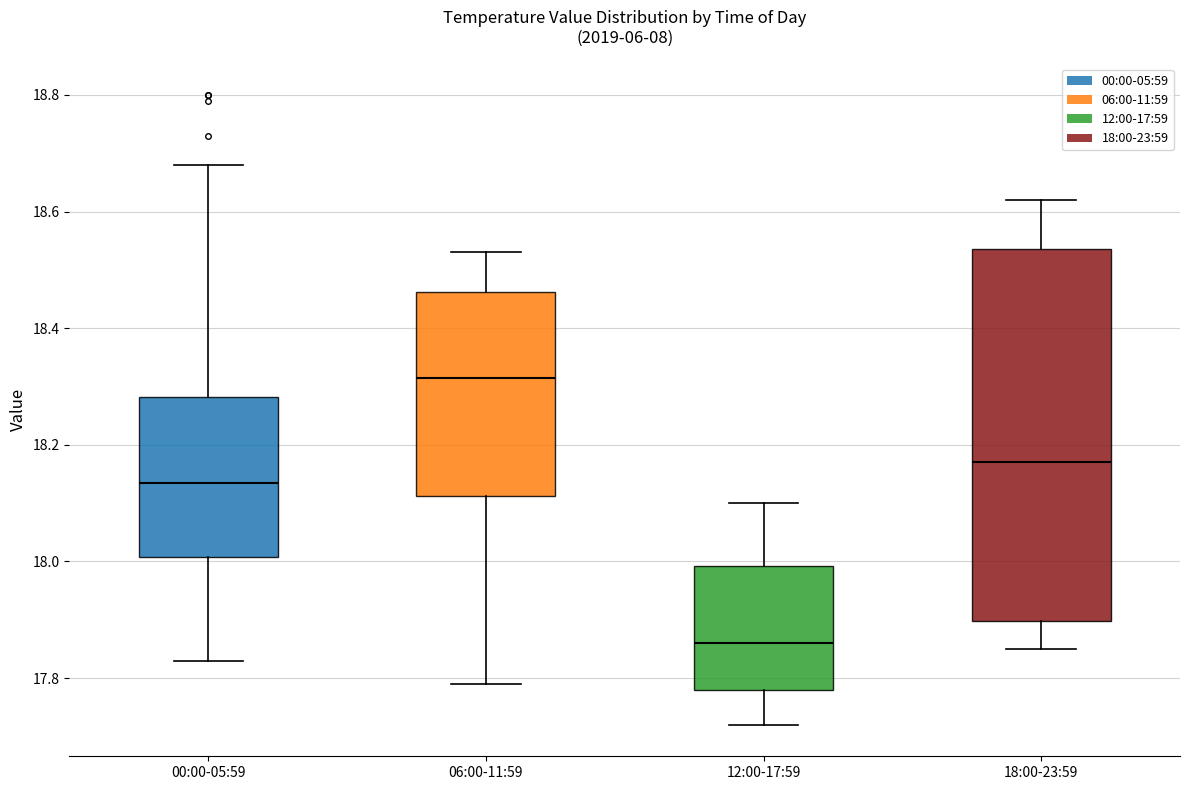

Which box is the tallest, from its lower edge to its upper edge?

18:00-23:59